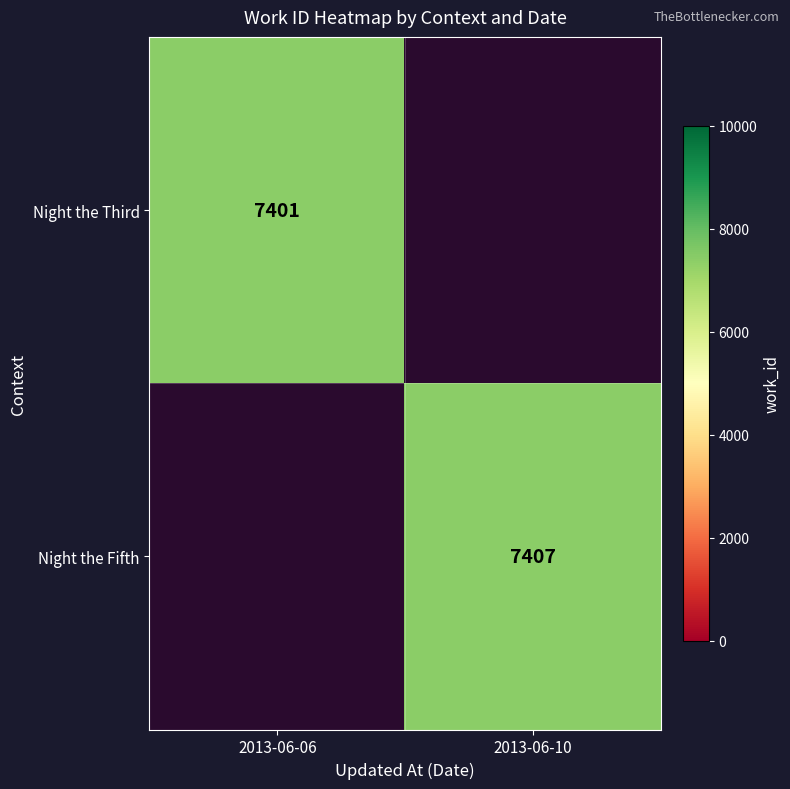

Which category has the lowest value across all series?

2013-06-06